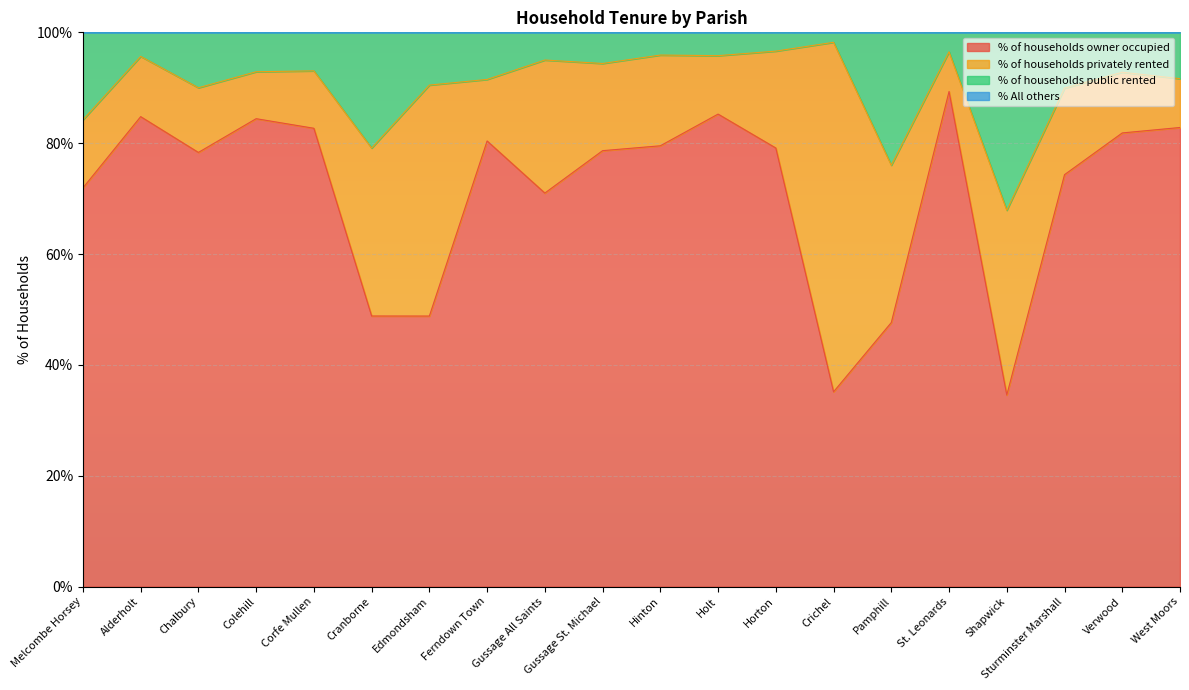

In % of households public rented, how many points are higher than both neighbors (excluding endpoints)?

7